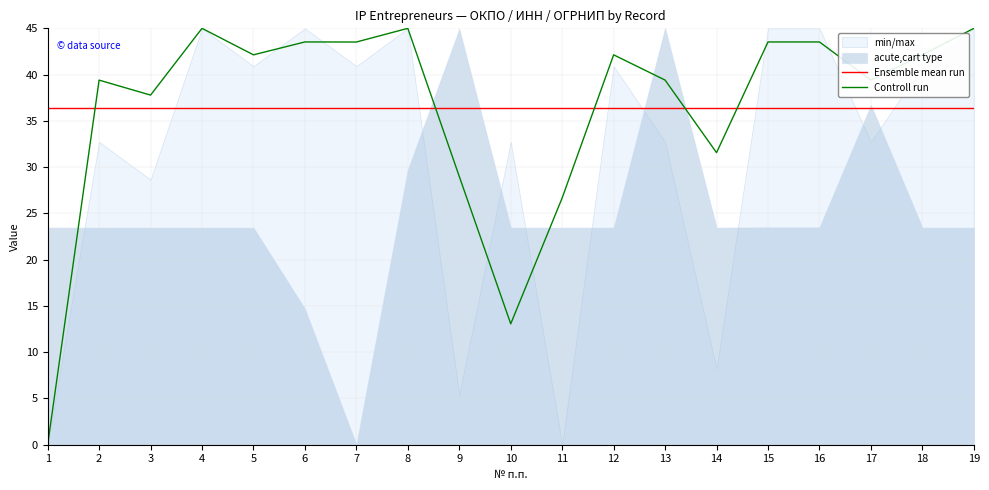

How many categories are shown in the chart?

19